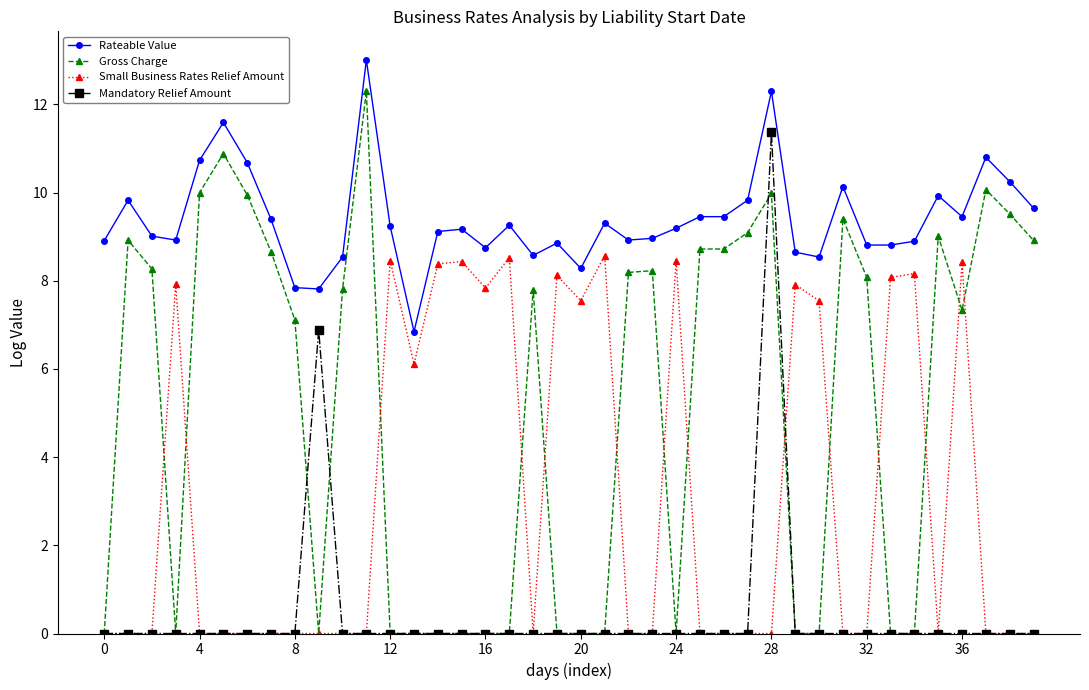

At how many categories does at least one series exceed 3?

40